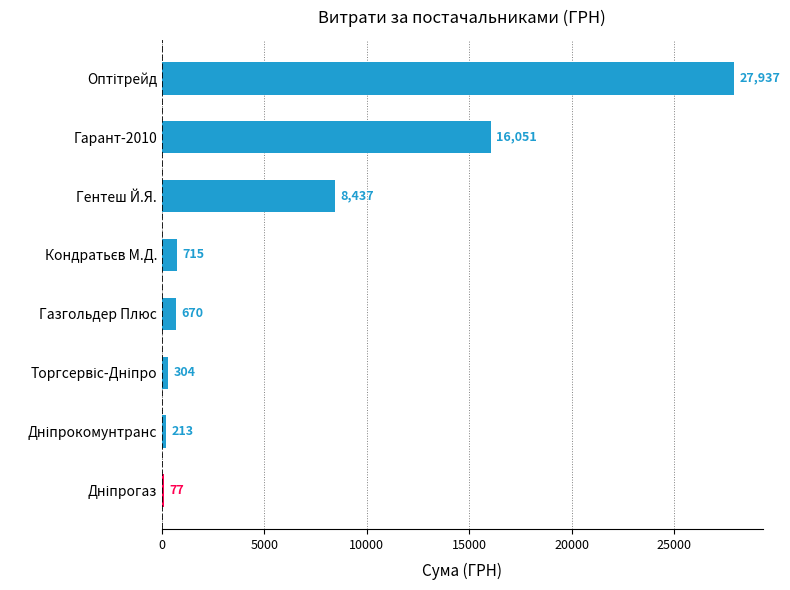

Which has a higher value, Гарант-2010 or Газгольдер Плюс?

Гарант-2010